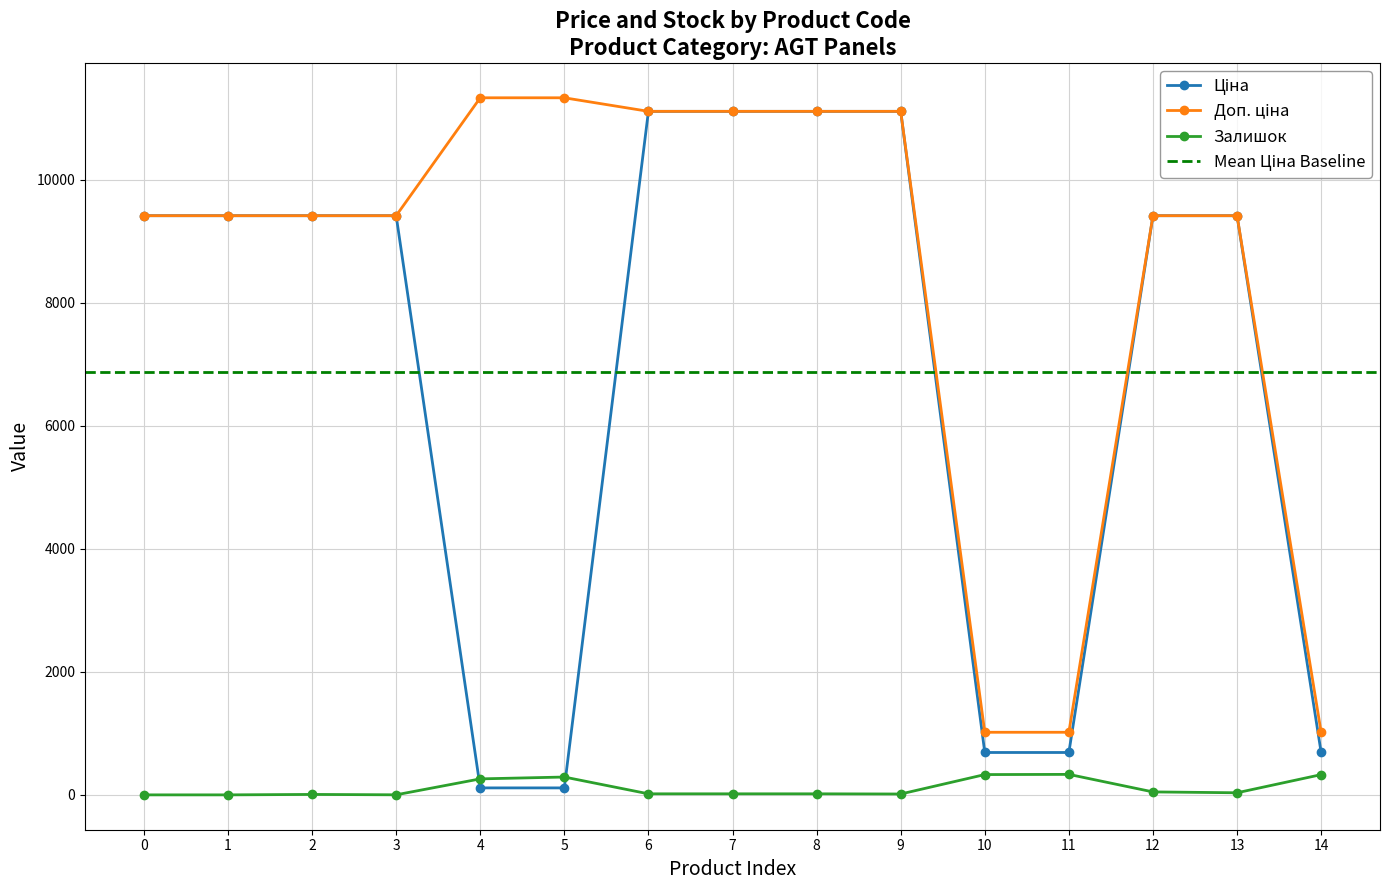

At how many categories does at least one series exceed 9425?

6